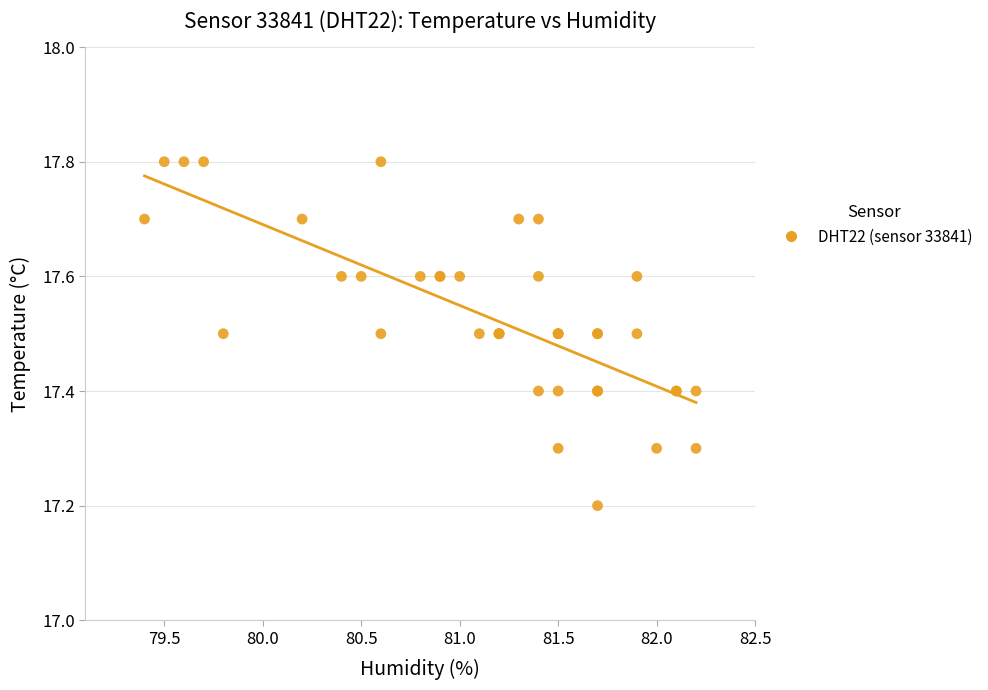

What Y value in the scatter plot is closest to 17?

17.2